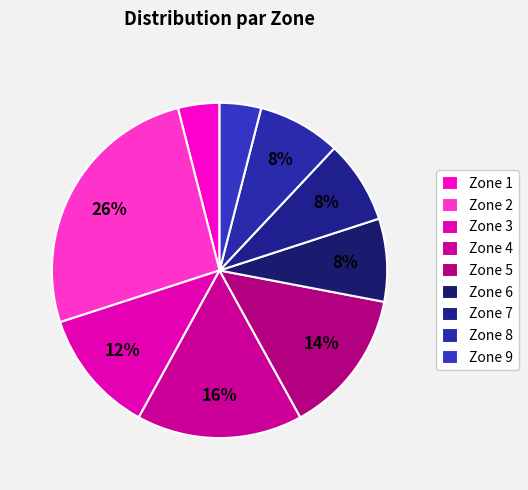

Count the number of slices in the pie.

9